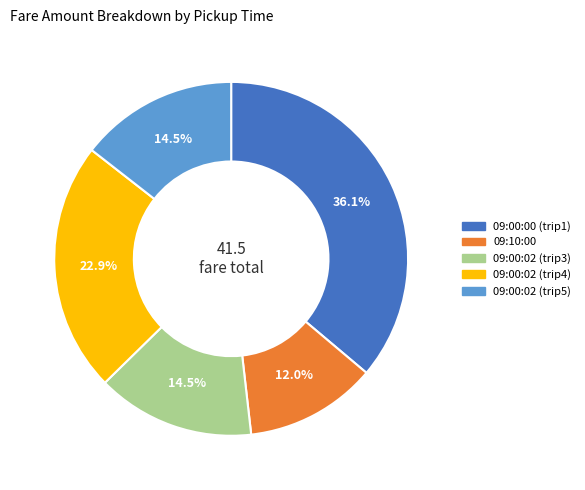

Is there any slice that represents more than half of the pie?

No